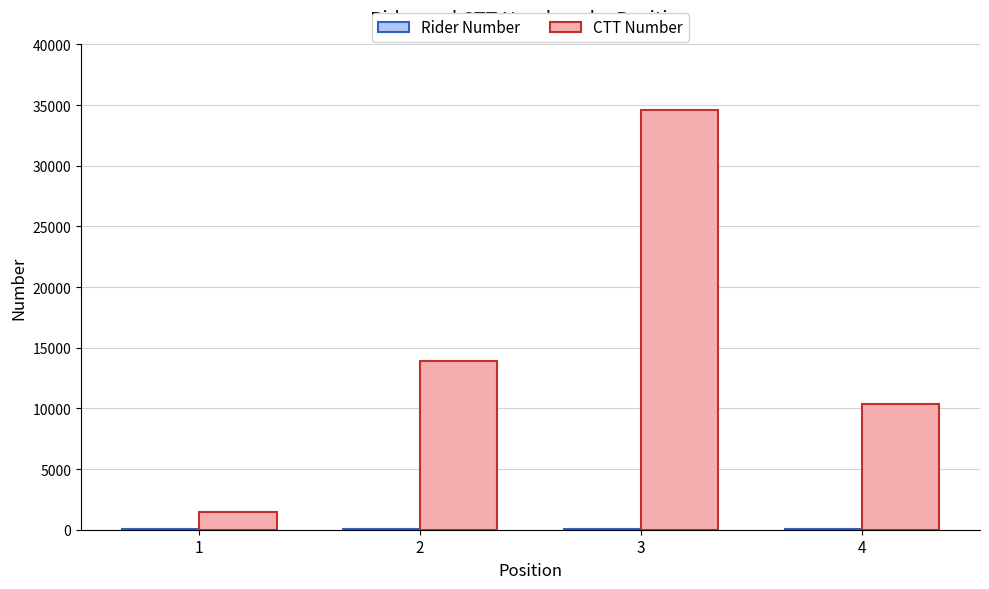

Between 1 and 2, which series saw the biggest shift?

CTT Number